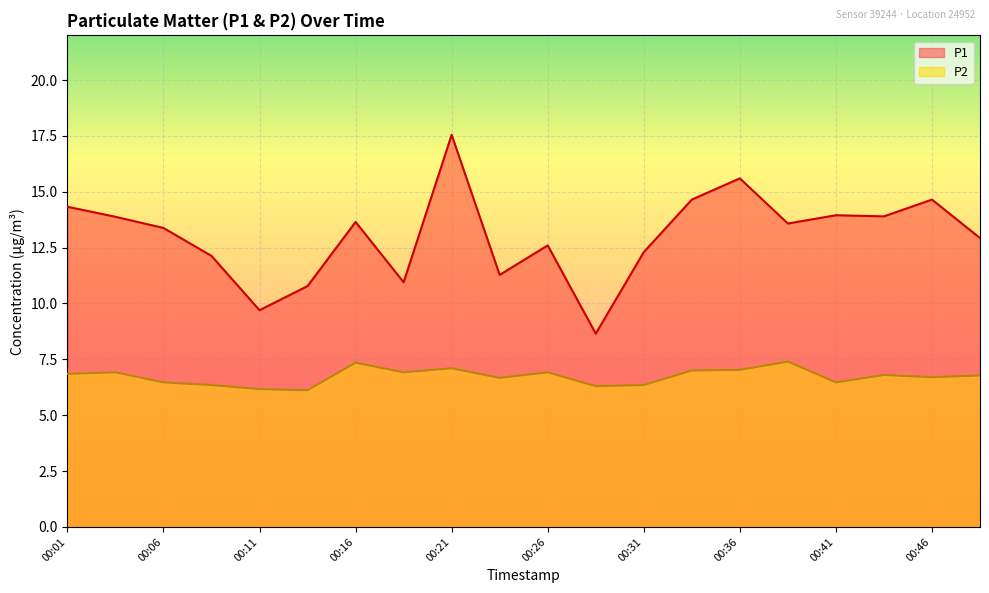

At which label is P1 closest to 13?

00:48